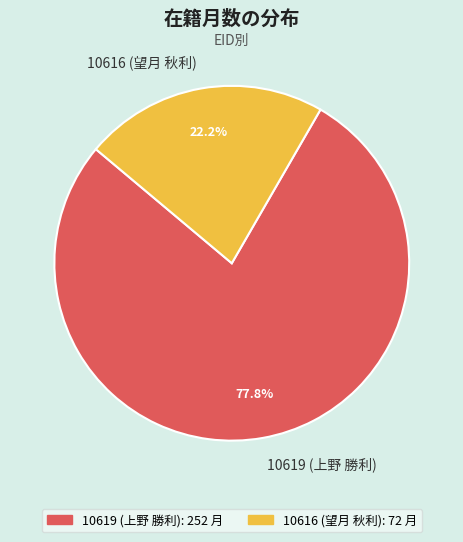

To the nearest percent, what percentage of the pie is 10616 (望月 秋利)?

22%